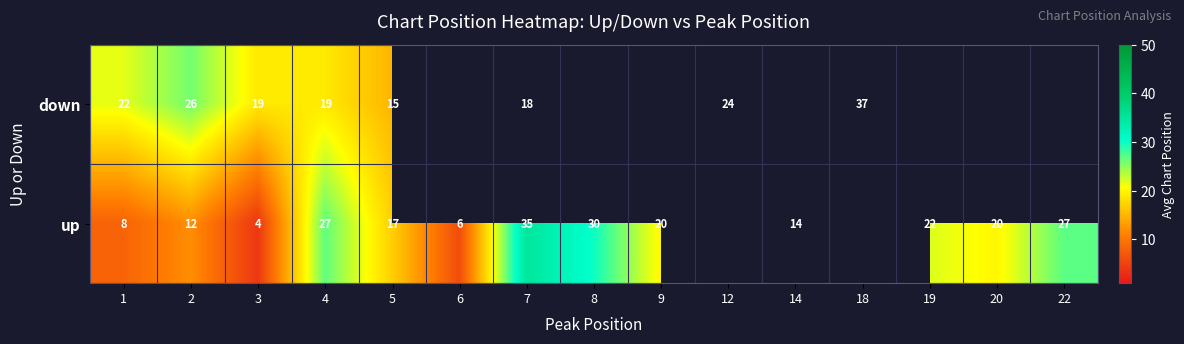

At which category does the chart reach its peak across all series?

18